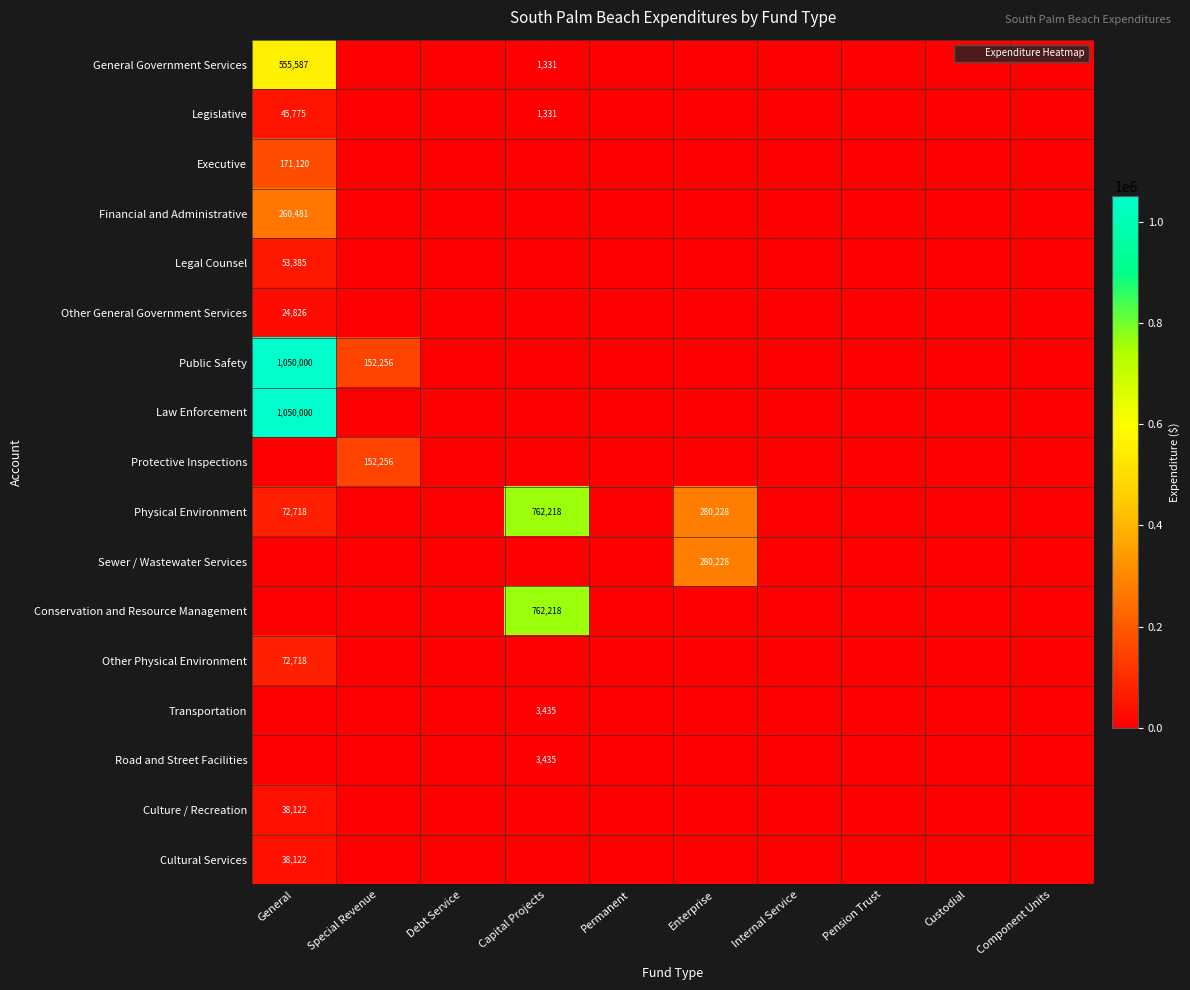

The value of Executive at Internal Service is -54872. True or false?

False